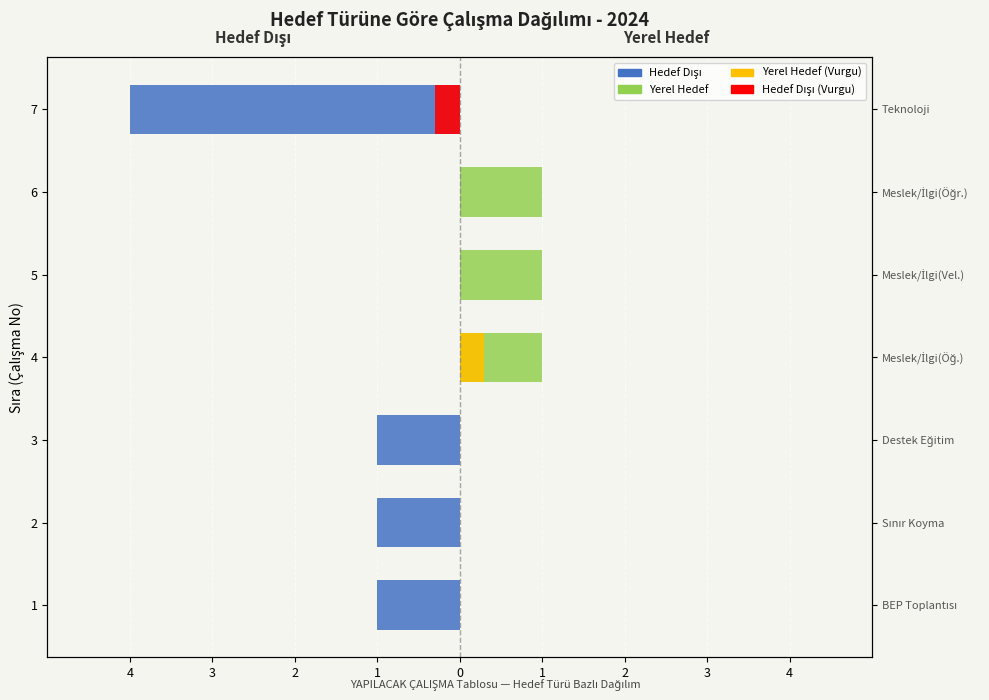

List the series in order of their peak value, lowest first.

Hedef Dışı, Hedef Dışı (Vurgu), Yerel Hedef (Vurgu), Yerel Hedef